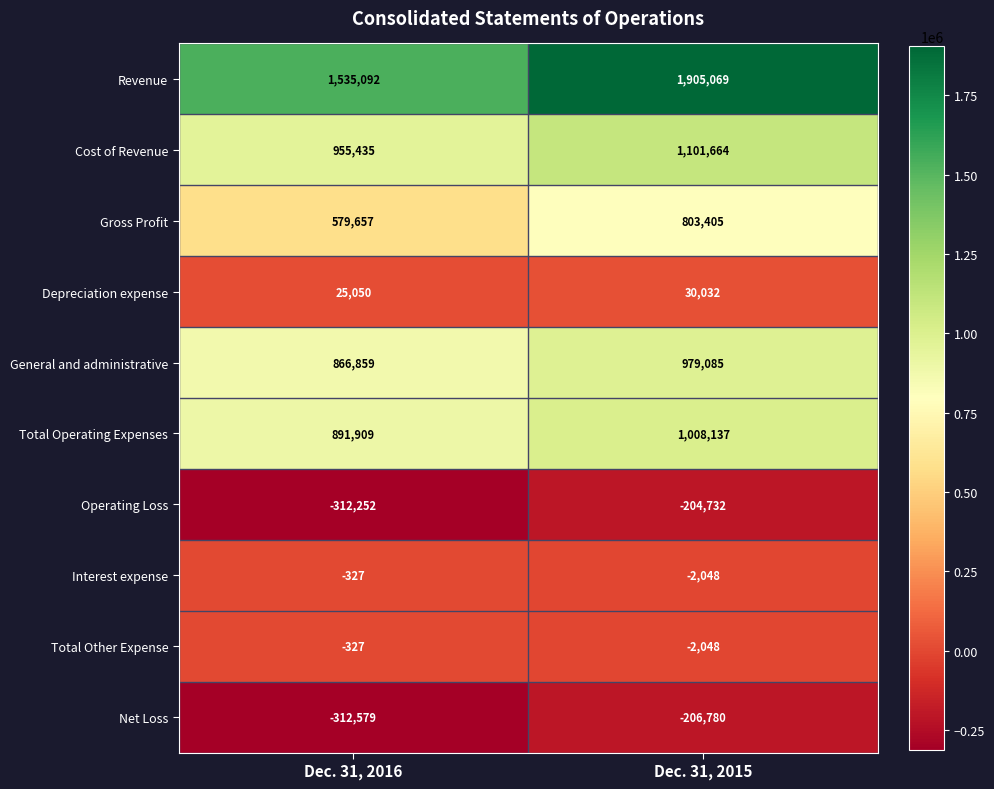

What is the sum of the Depreciation expense values at Dec. 31, 2015 and Dec. 31, 2016?

55082